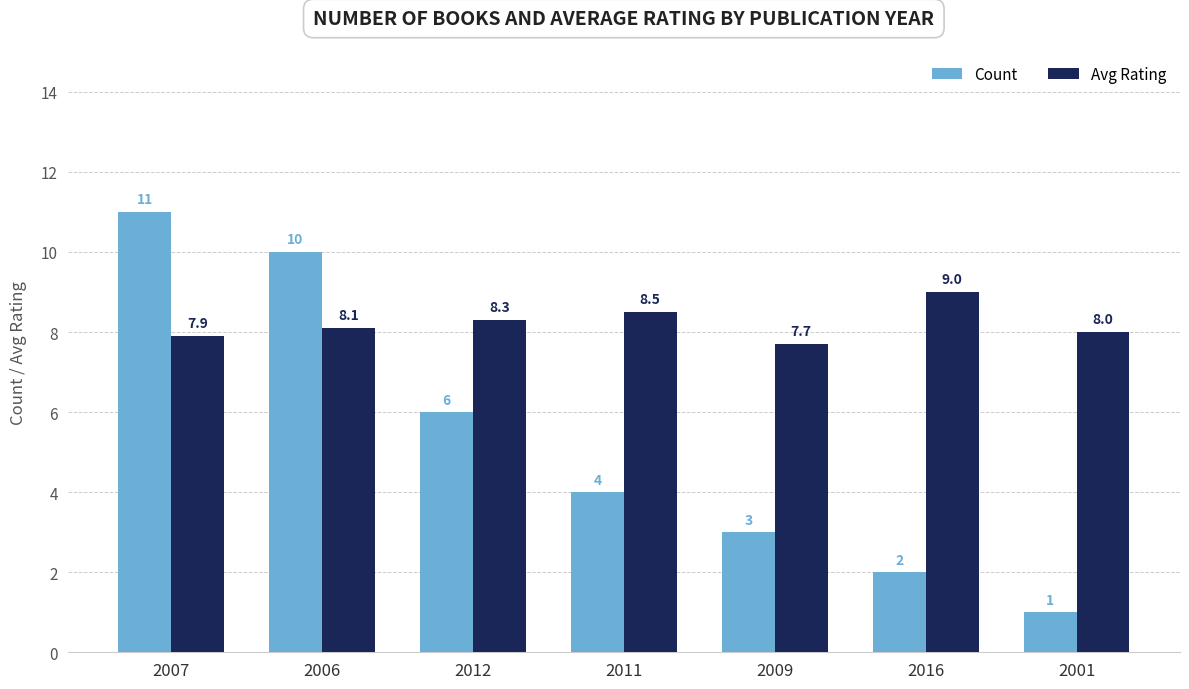

Does the chart contain any negative values?

No